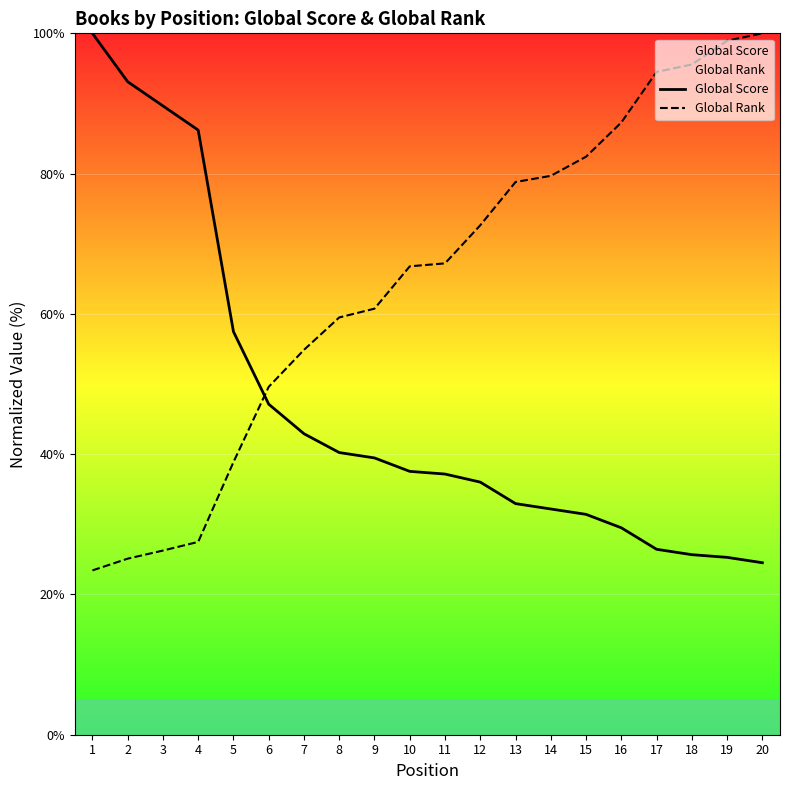

True or false: Global Score has a value of 89.7 at 3.

True